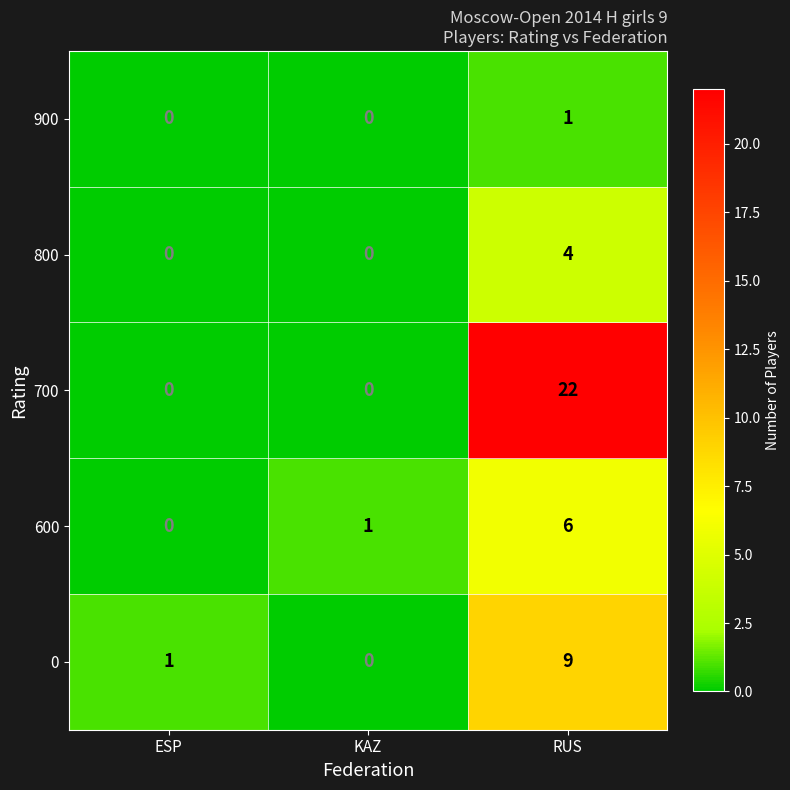

What is the sum of all 600 values?

7